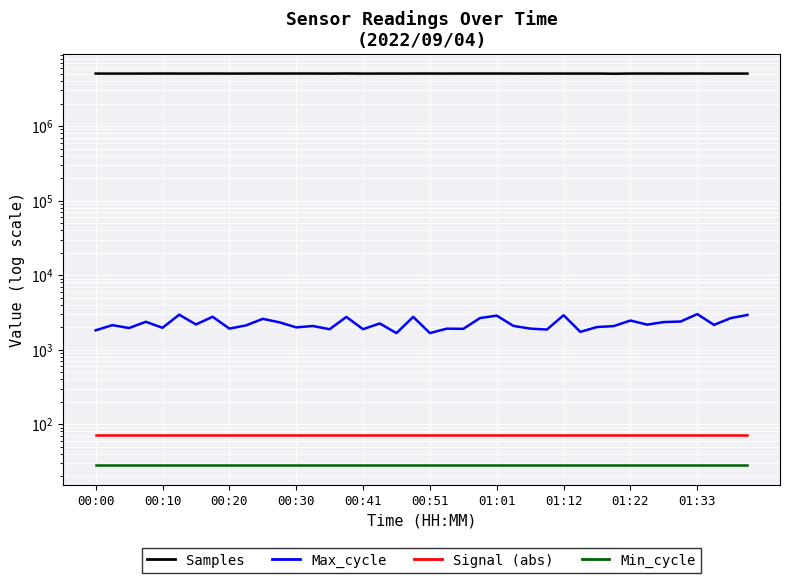

True or false: Signal (abs) has more than 2 interior local peaks.

False